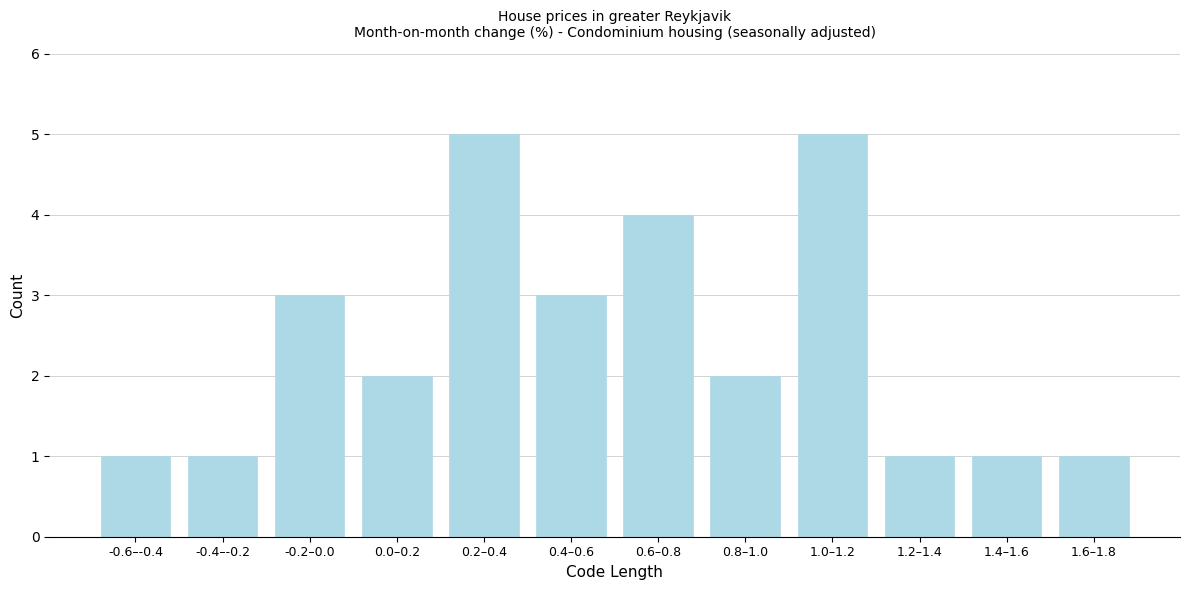

Reading left to right, transcribe all the data shown in this chart.

-0.6–-0.4=1	-0.4–-0.2=1	-0.2–0.0=3	0.0–0.2=2	0.2–0.4=5	0.4–0.6=3	0.6–0.8=4	0.8–1.0=2	1.0–1.2=5	1.2–1.4=1	1.4–1.6=1	1.6–1.8=1